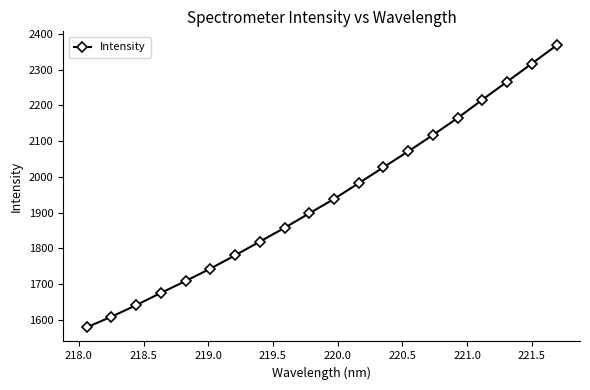

Does the chart have visible grid lines?

No